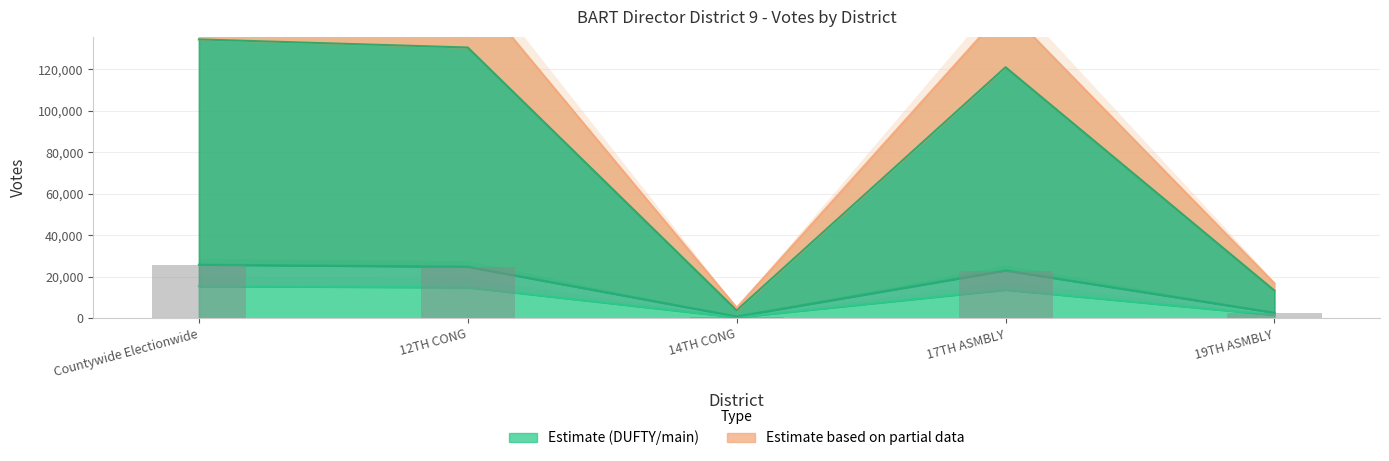

List the labels in order of value, smallest first.

14TH CONG, 19TH ASMBLY, 17TH ASMBLY, 12TH CONG, Countywide Electionwide